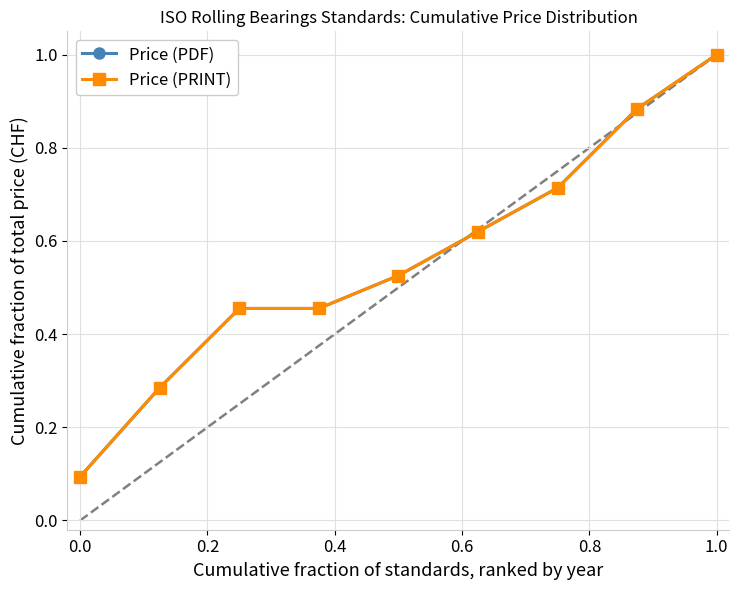

Is this an area chart (filled region under the line)?

No